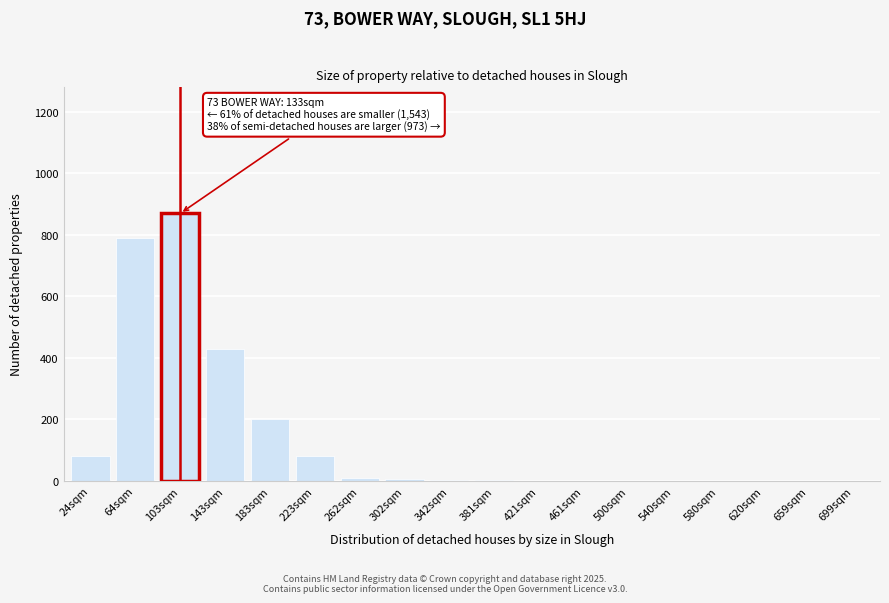

What is the maximum value shown in the chart?

870